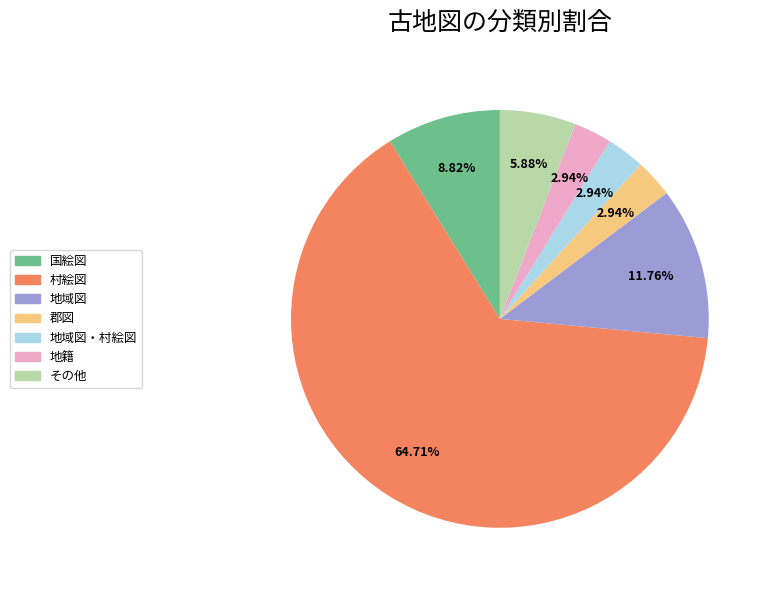

Count the number of slices in the pie.

7